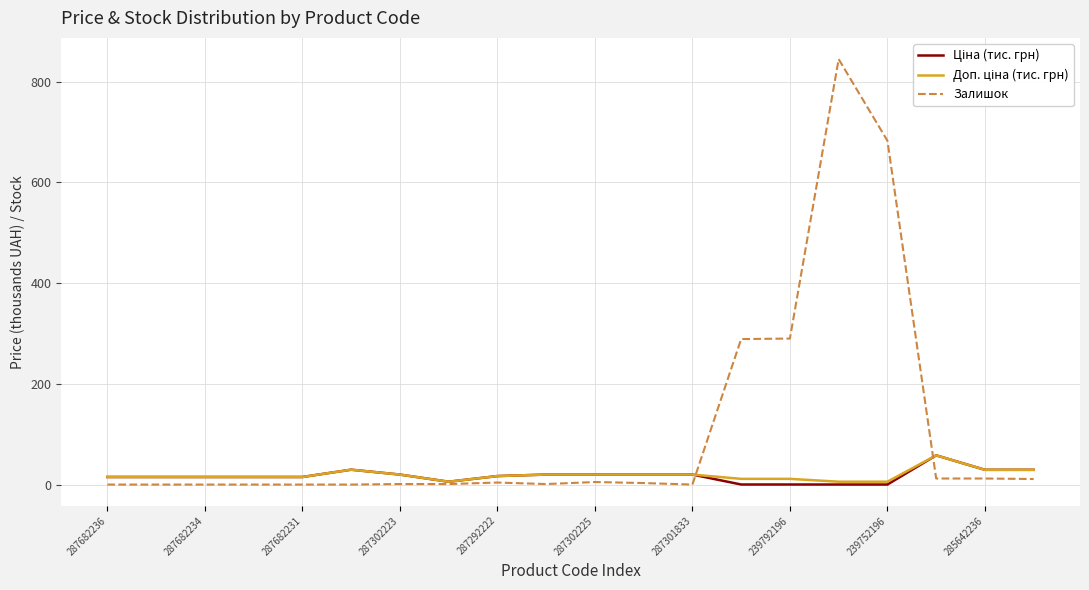

What is the difference between the second highest and second lowest values in the Залишок series?

683.0